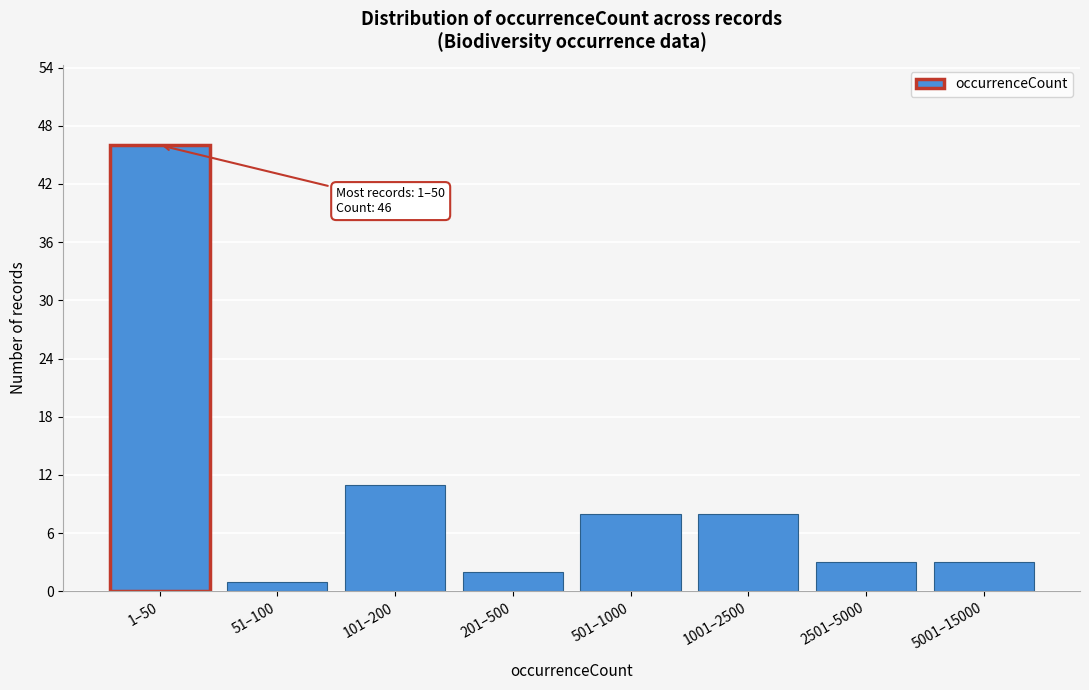

Reading right to left, what are all the values shown in this chart?

5001–15000=3	2501–5000=3	1001–2500=8	501–1000=8	201–500=2	101–200=11	51–100=1	1–50=46